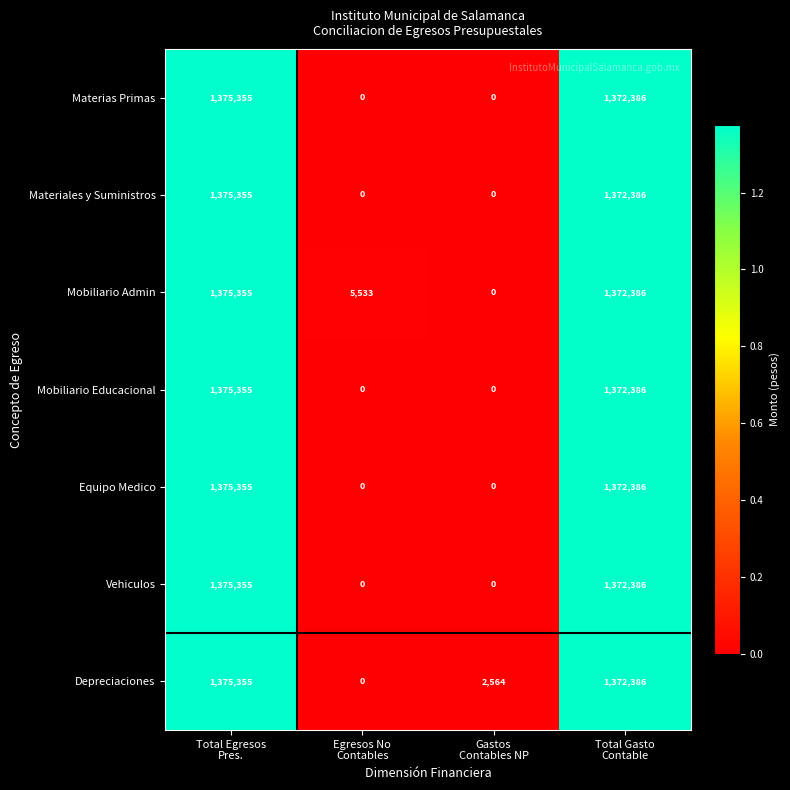

What is the average value of the Vehiculos series?

686935